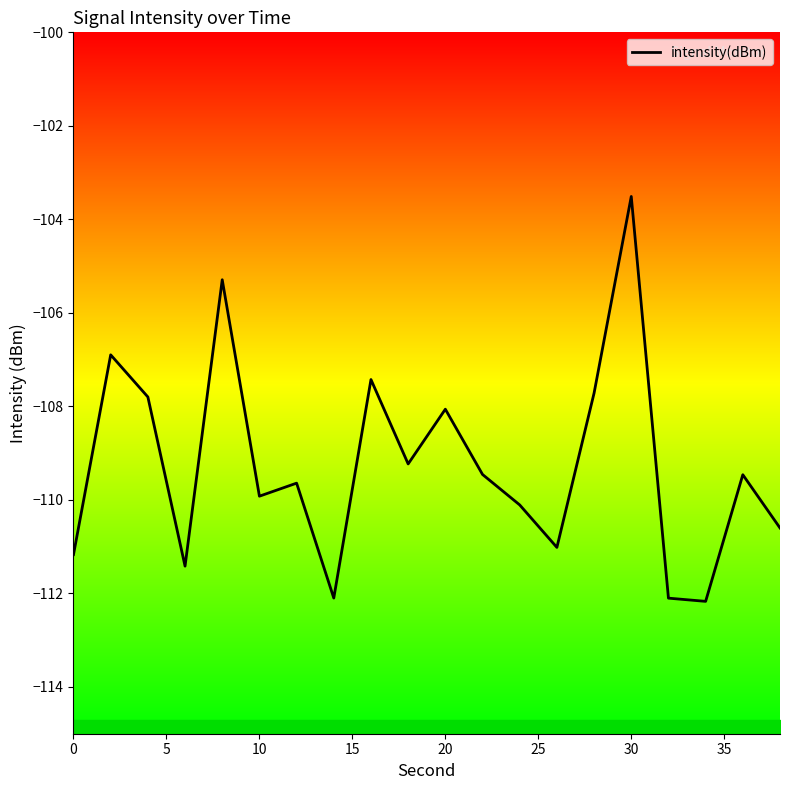

At which label does intensity(dBm) reach its peak?

30